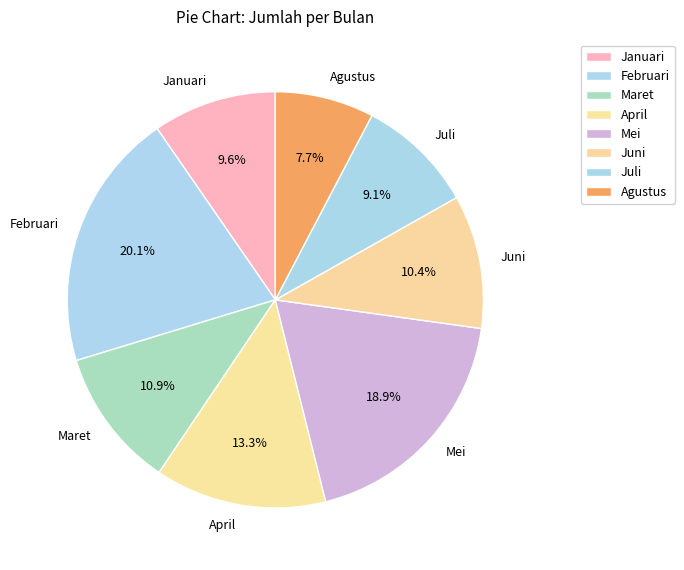

To the nearest percent, what is the combined percentage of April and Januari?

23%